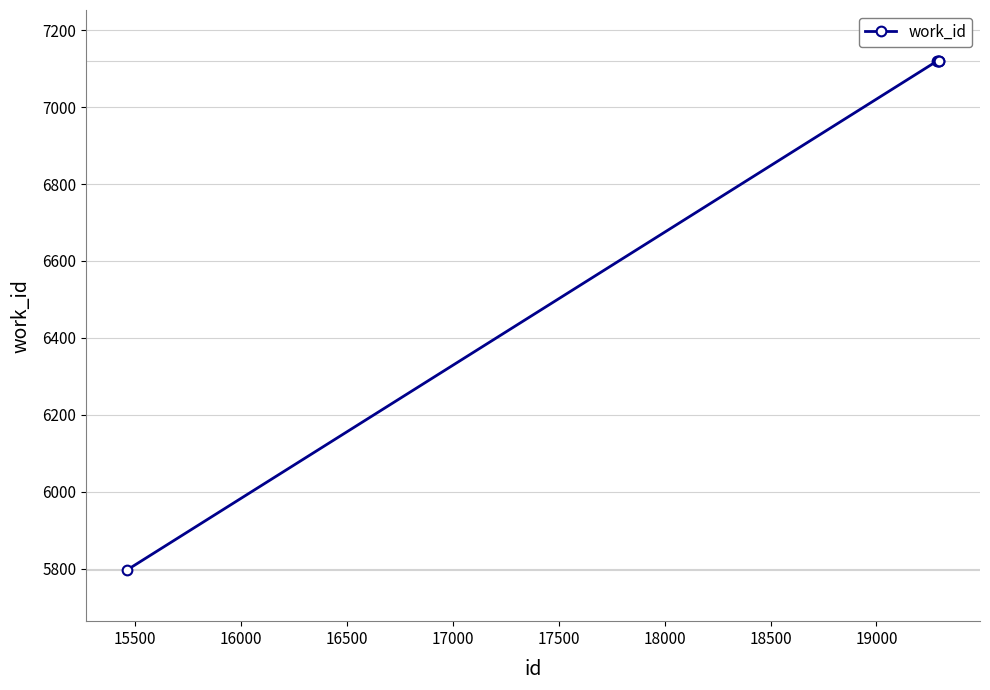

What is the sum of all values?

34276